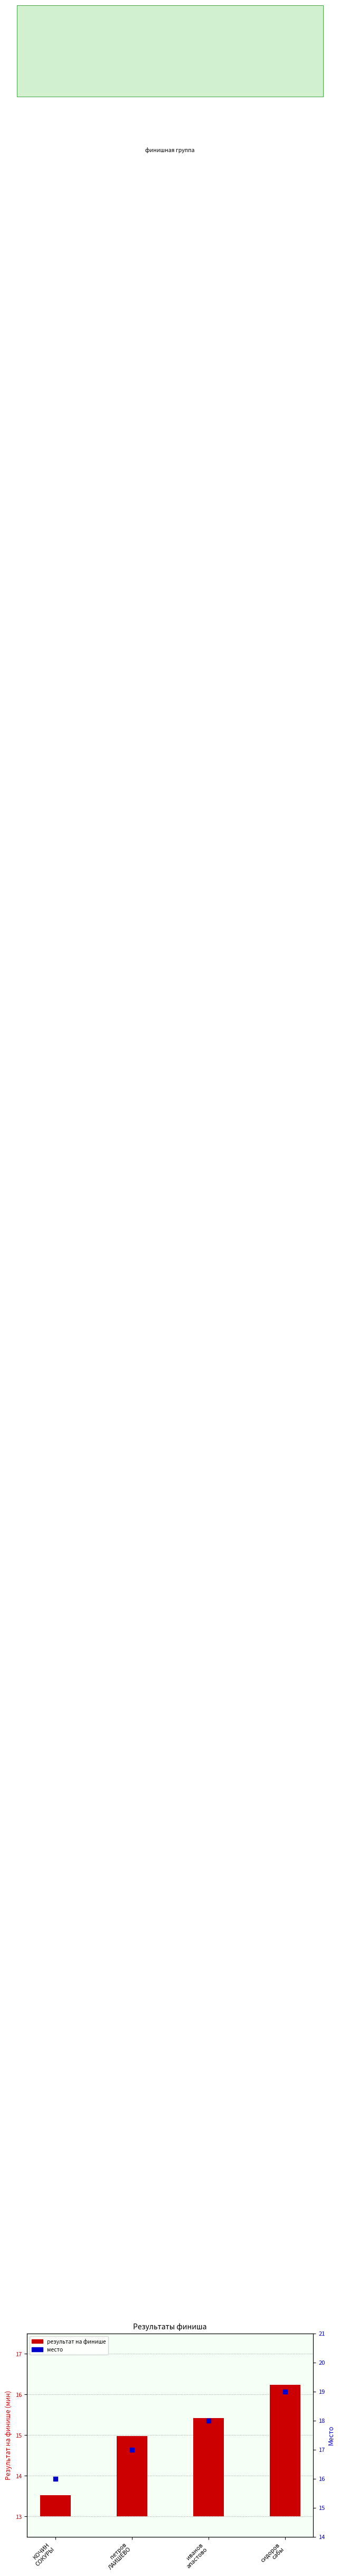

What are all the series names shown in the legend?

результат на финише, место